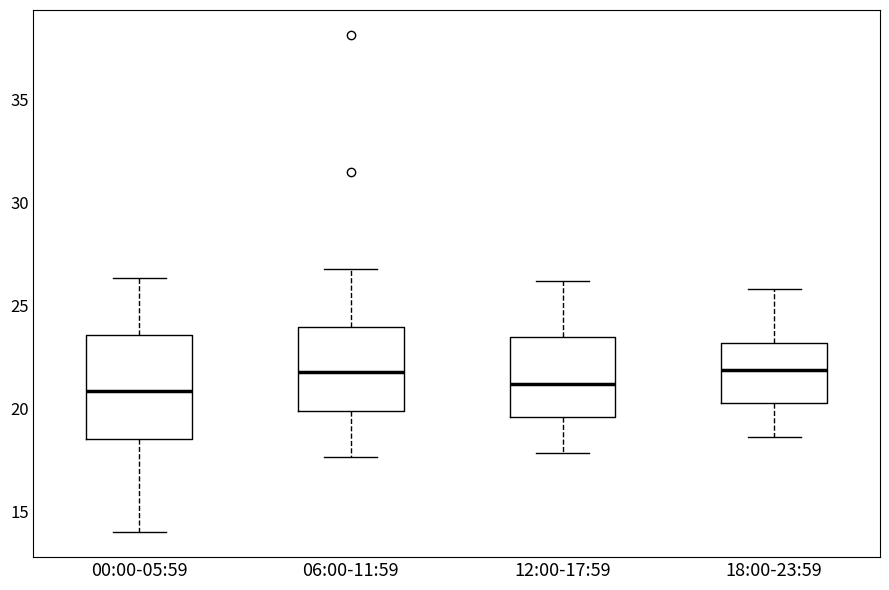

Comparing the boxes themselves (not the whiskers), which one is the tallest?

00:00-05:59